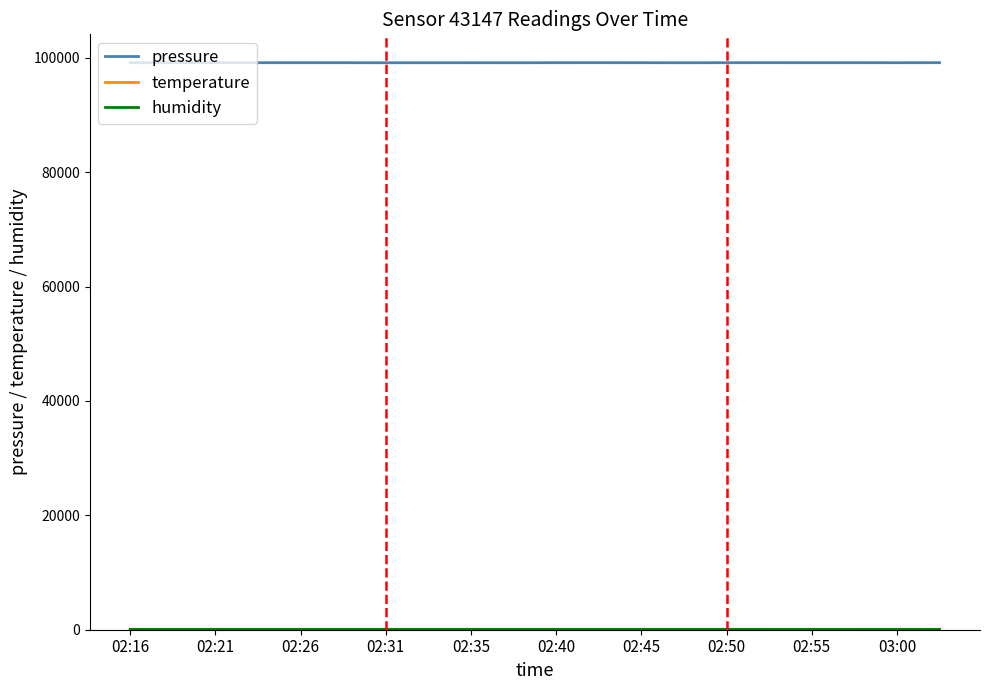

What is the maximum value for pressure?

99162.6